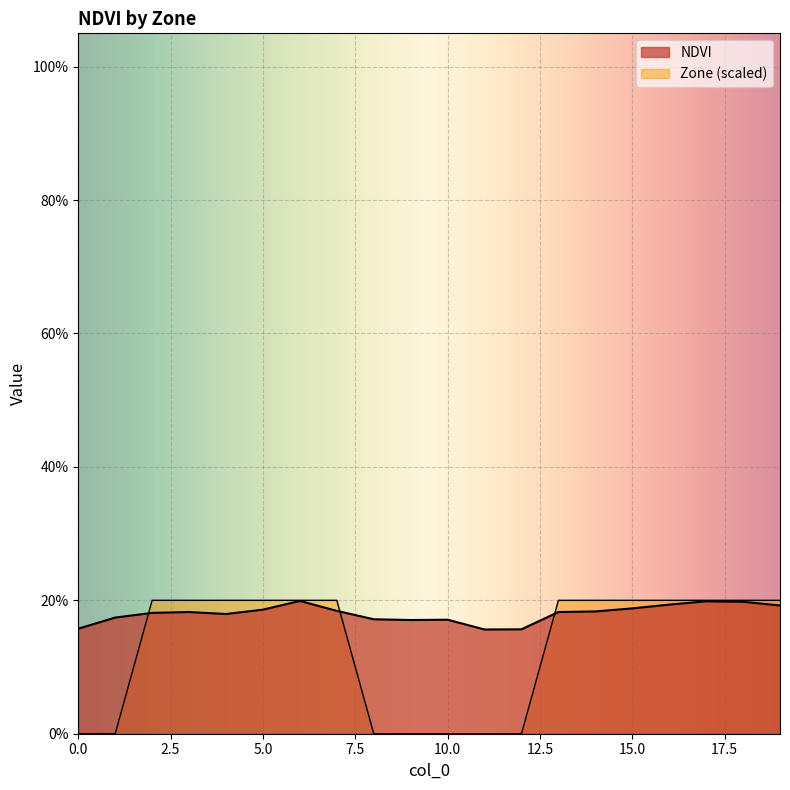

What is the total value across all series at 11?

0.2